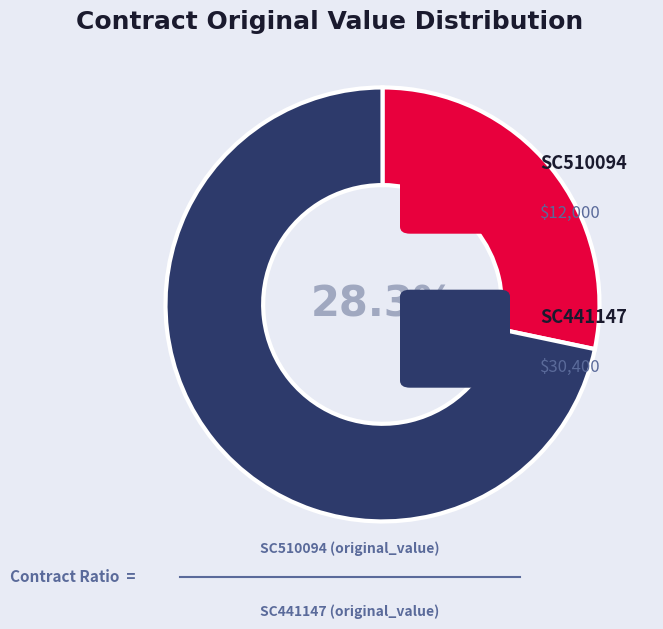

Does any single category account for the majority?

Yes